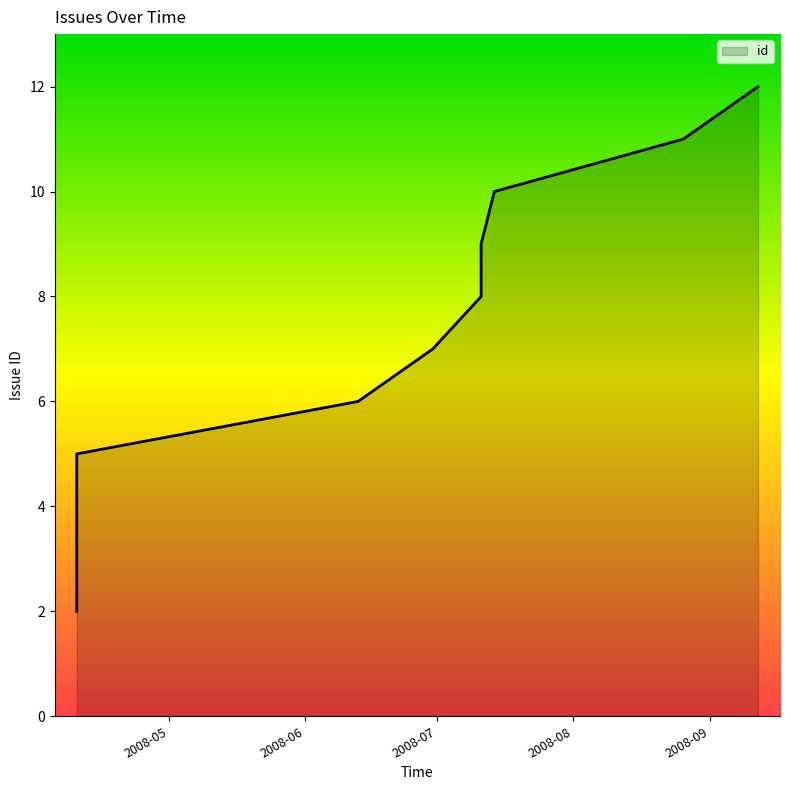

Where is the data nearest to the value 7?

2008-06-30